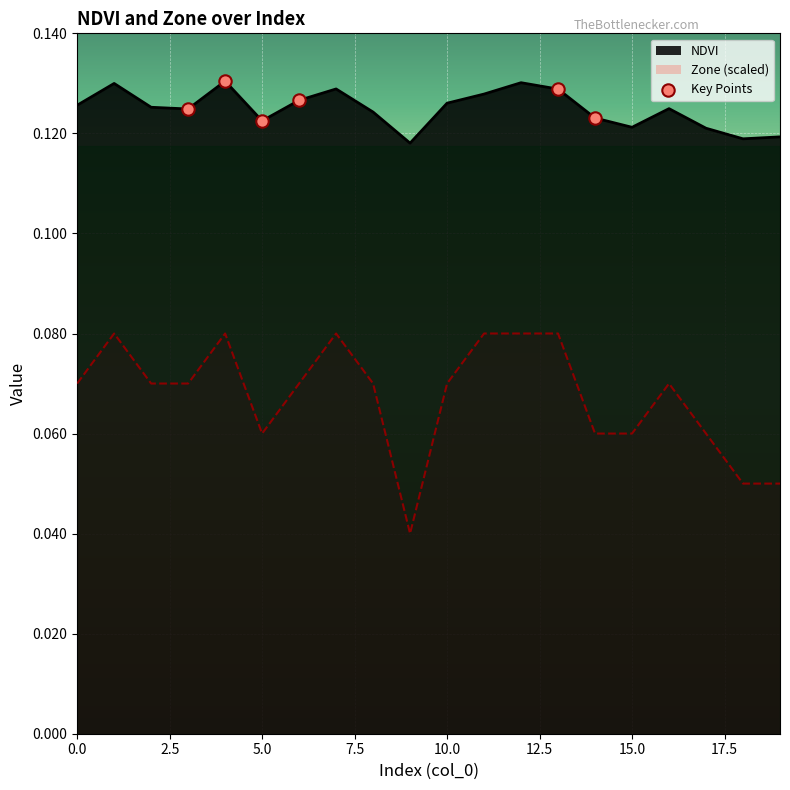

Is the value of NDVI at 14 greater than the value of Zone at 11?

Yes